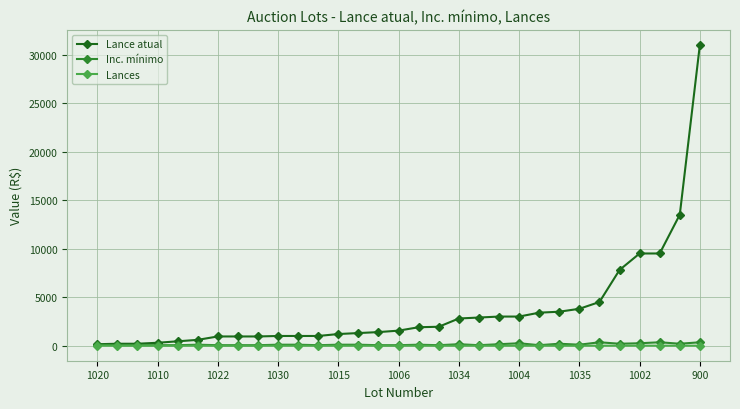

True or false: Inc. mínimo has more than 1 interior local peaks.

True